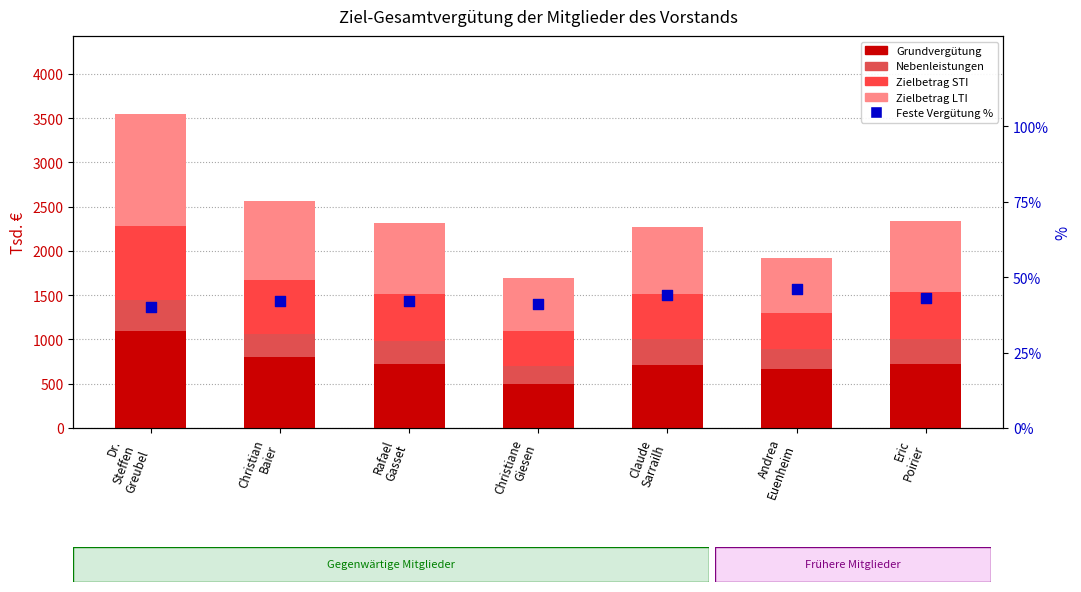

Which series has the widest spread of Y values?

Zielbetrag LTI